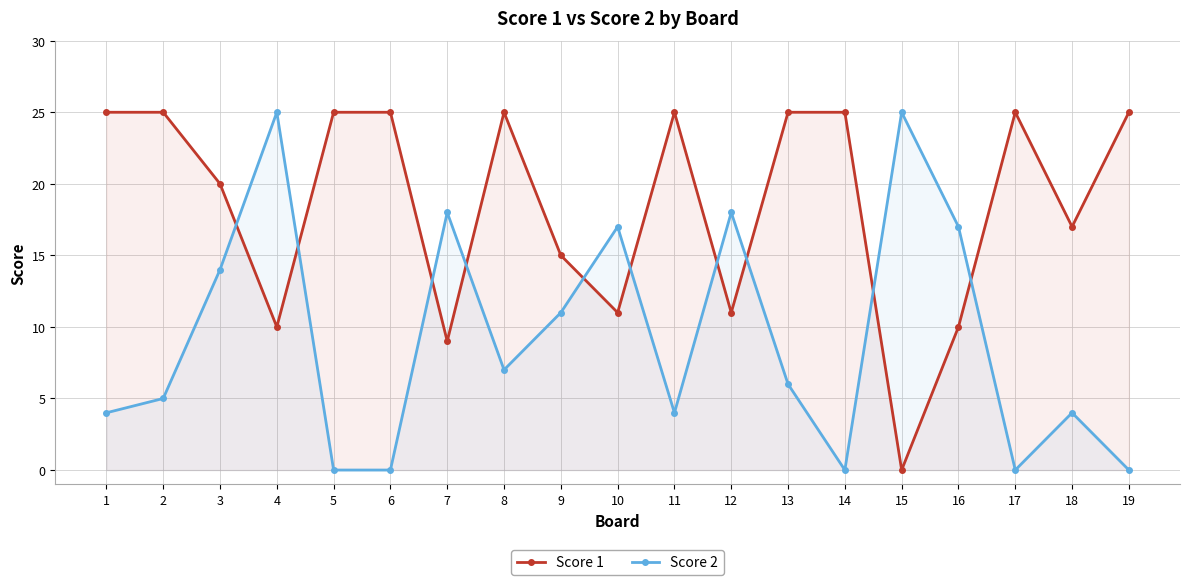

Reading left to right, what are all the values shown in this chart?

Score 1: 25	25	20	10	25	25	9	25	15	11	25	11	25	25	0	10	25	17	25
Score 2: 4	5	14	25	0	0	18	7	11	17	4	18	6	0	25	17	0	4	0